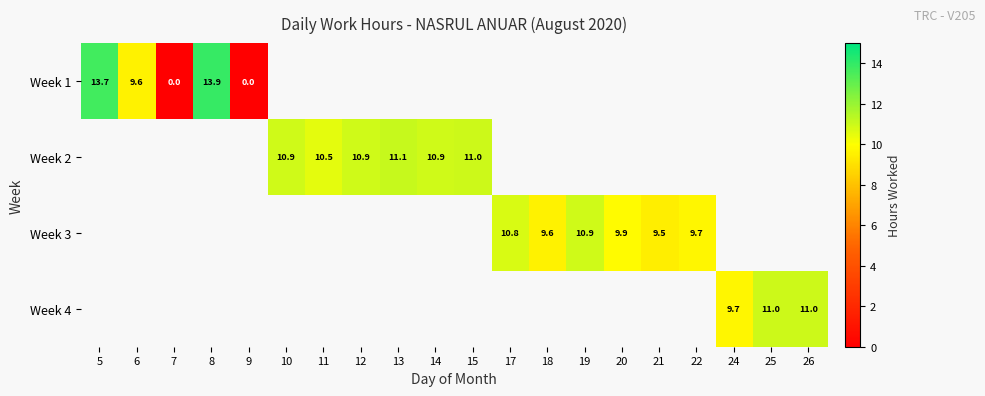

What is the maximum value shown in the chart?

13.9